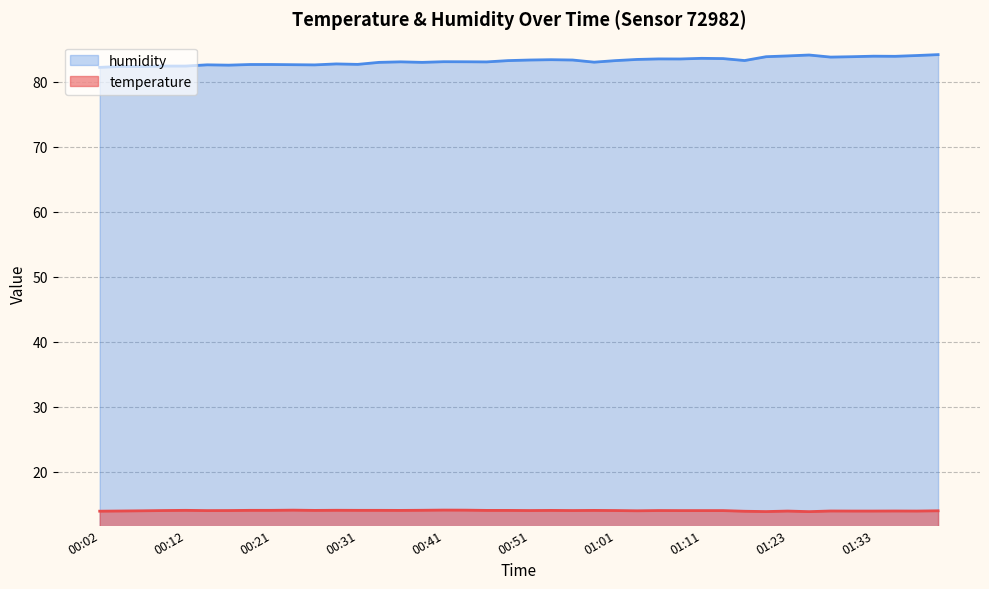

What is the difference between the second highest and second lowest values in the temperature series?

0.2